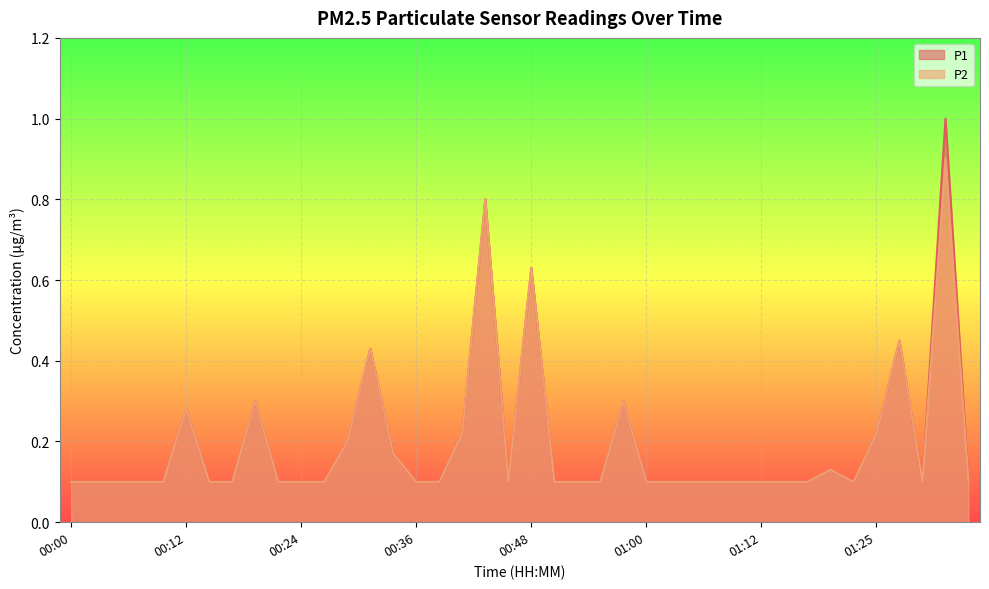

What are all the series names shown in the legend?

P1, P2